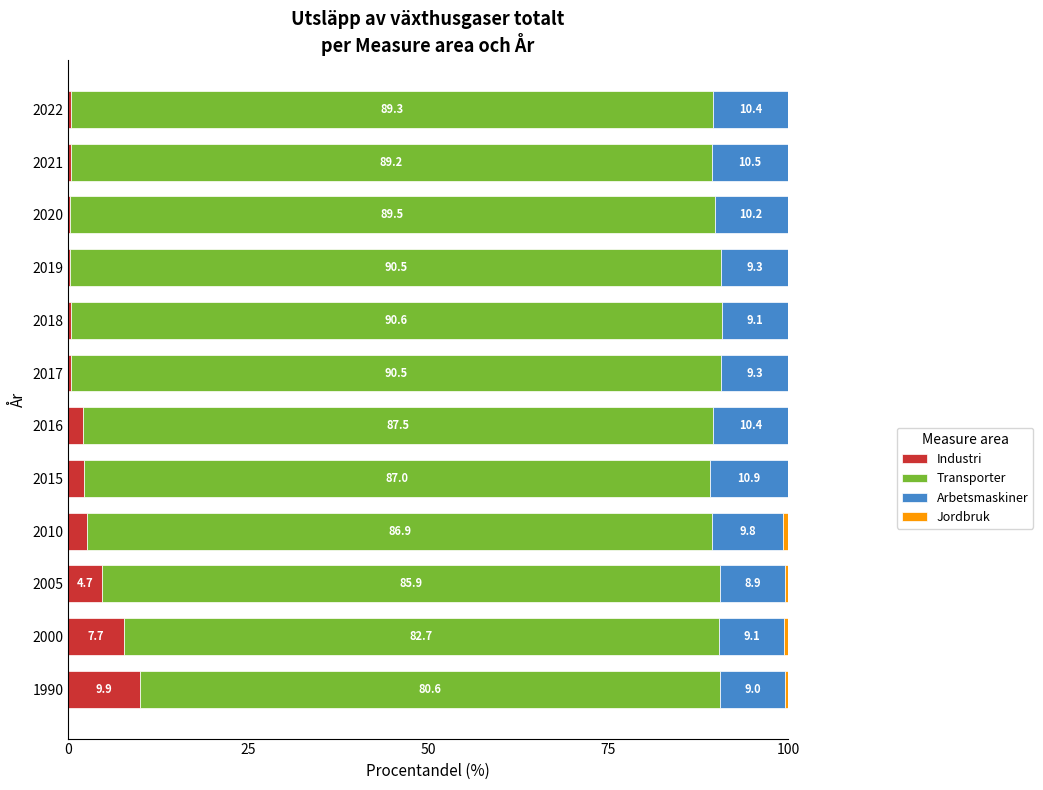

Which category has the highest value in the Industri series?

1990